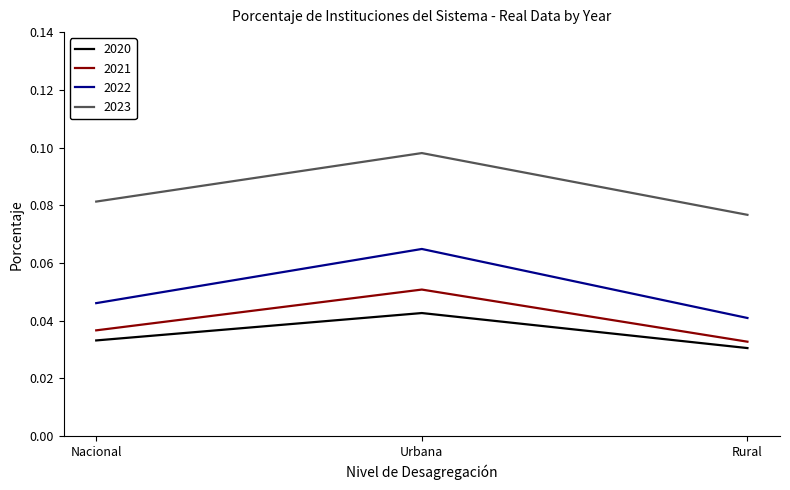

What are all the series names shown in the legend?

2020, 2021, 2022, 2023